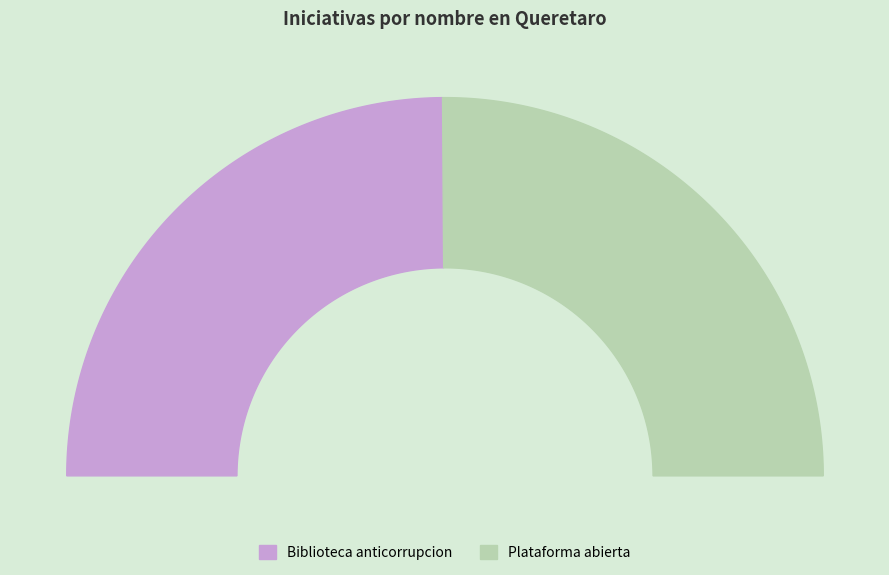

To the nearest percent, what is the combined percentage of Plataforma abierta and Biblioteca anticorrupcion?

100%